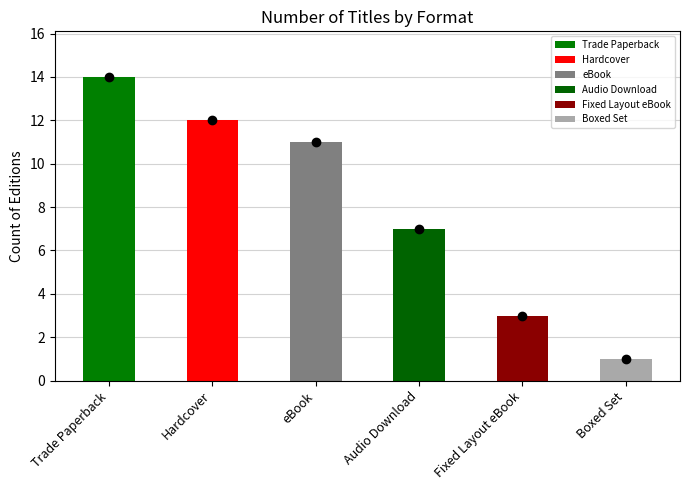

How many bars are there in total?

6